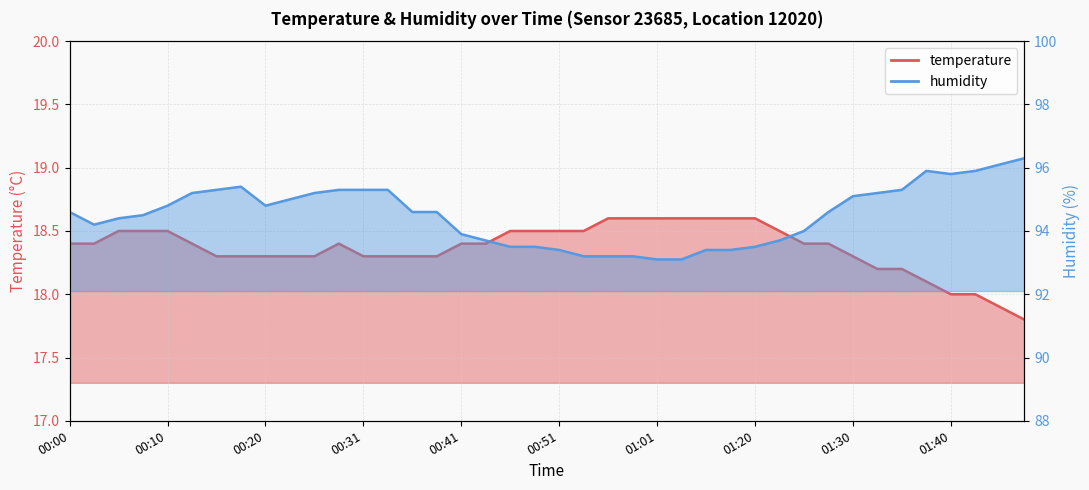

Between 00:33 and 00:58, which series saw the biggest shift?

humidity